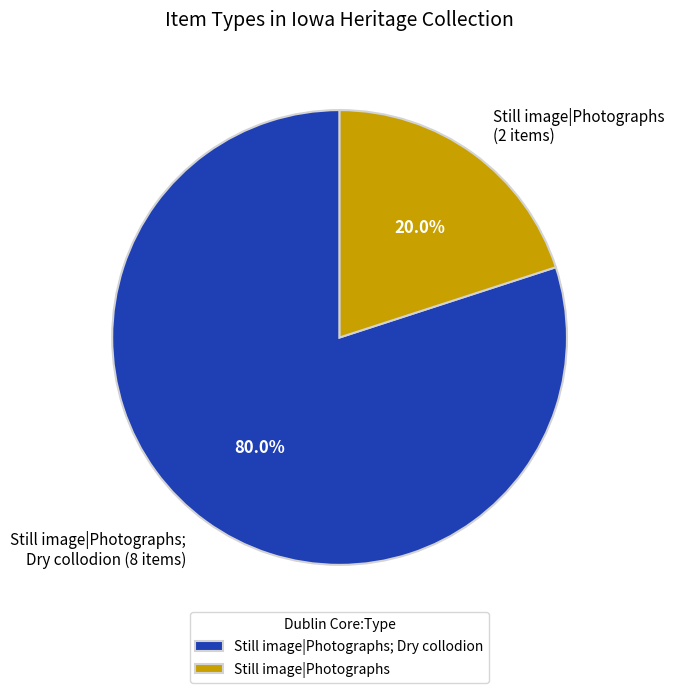

What is the total percentage of Still image|Photographs; Dry collodion (8 items) and Still image|Photographs (2 items)?

100.0%